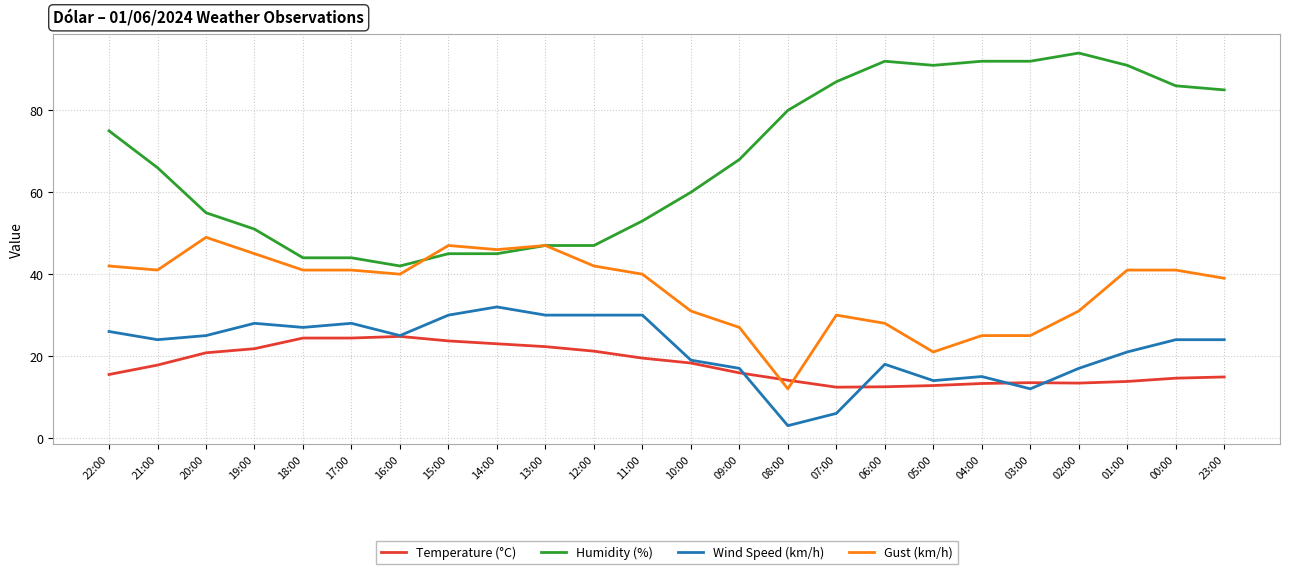

The value of Wind Speed (km/h) at 10:00 is 19.0. True or false?

True